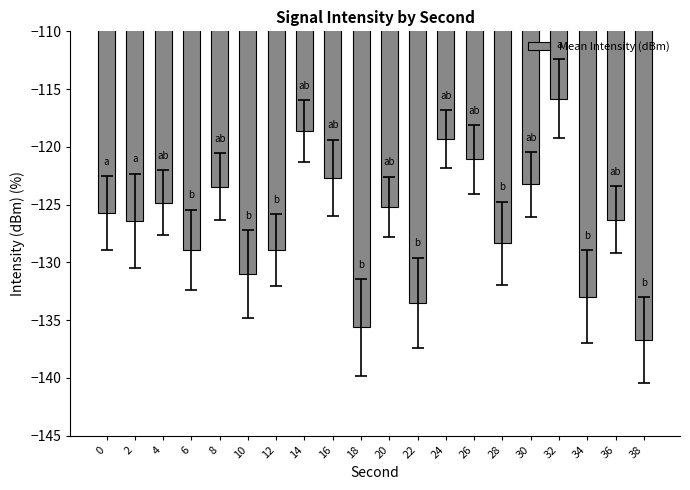

Does the chart contain stacked bars?

No